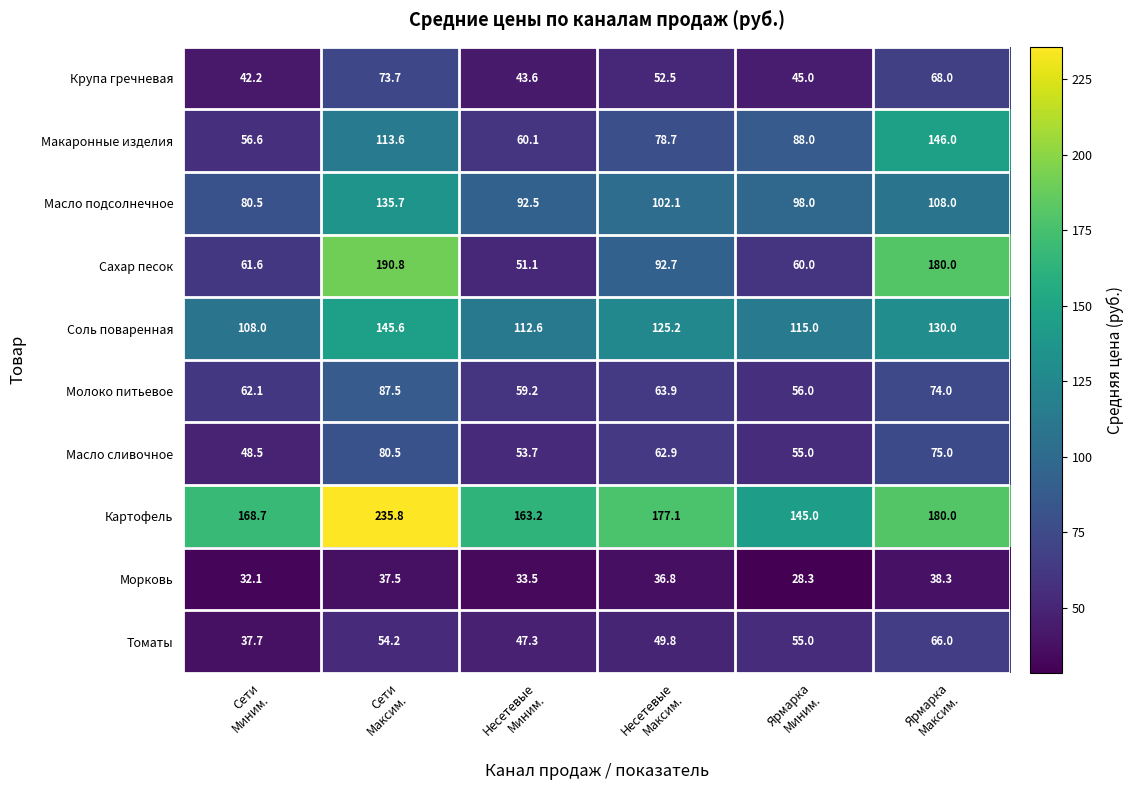

Which series has the largest range (max minus min)?

Сахар песок